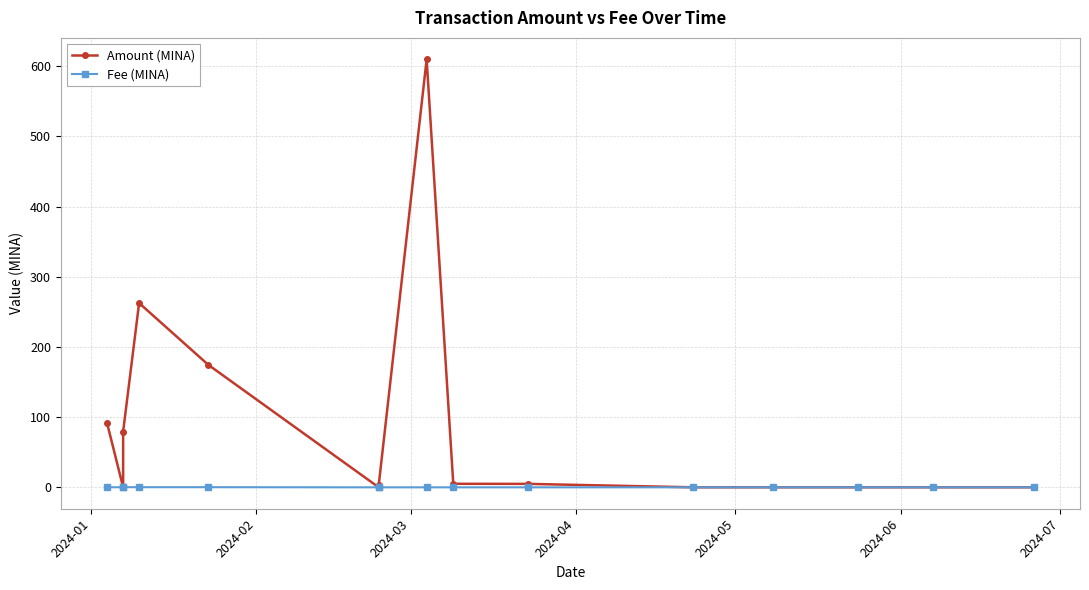

What is the difference between the maximum and minimum values in the Fee (MINA) series?

0.2